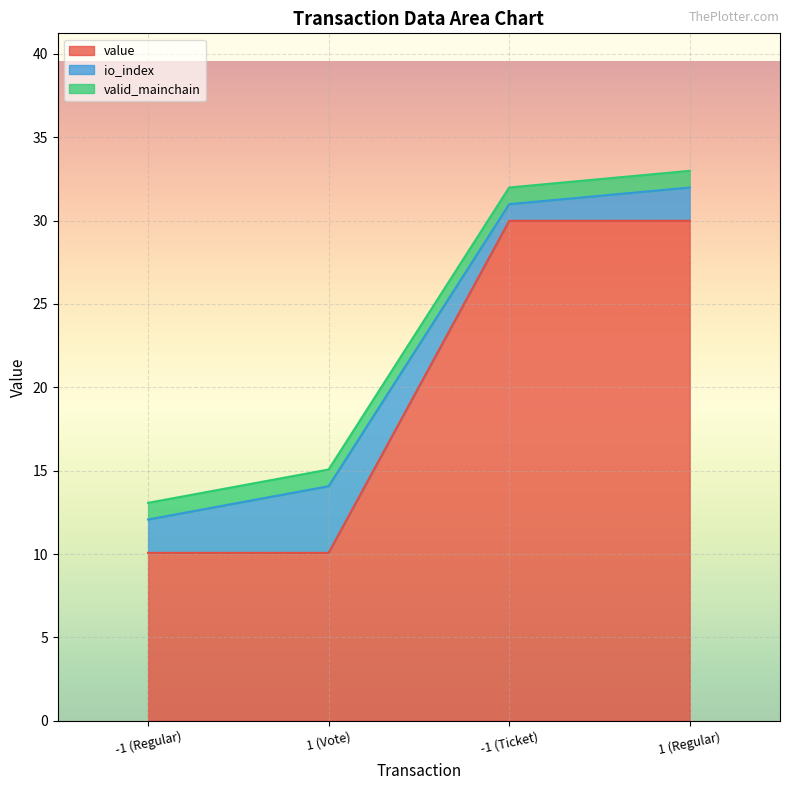

Which series has the largest total across all categories?

value